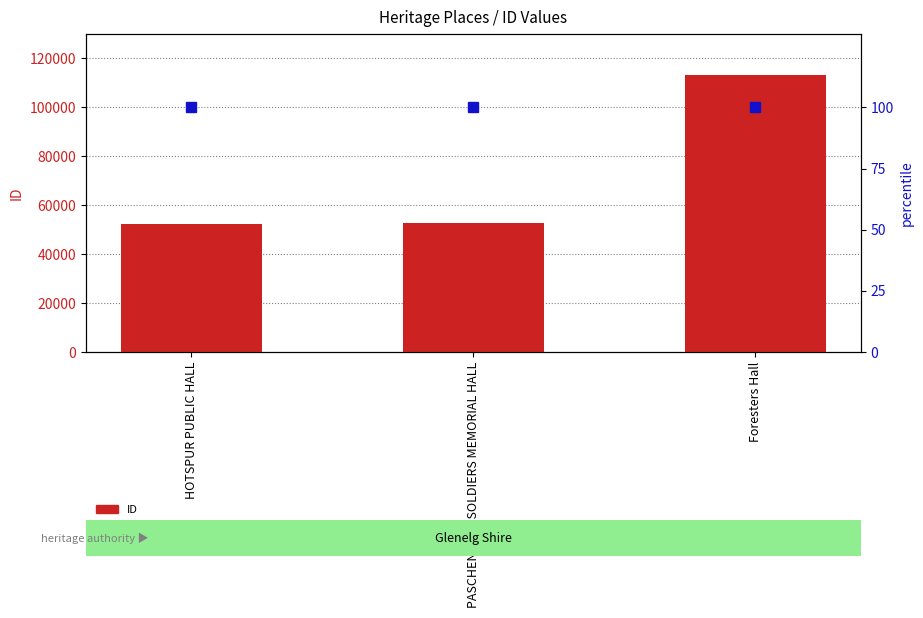

What is the minimum value shown in the chart?

100